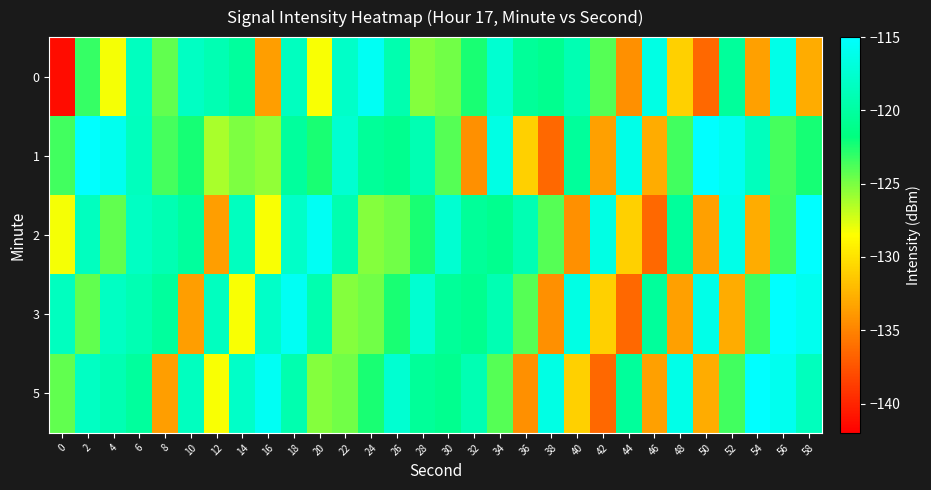

Between 36 and 42, which series saw the biggest shift?

3